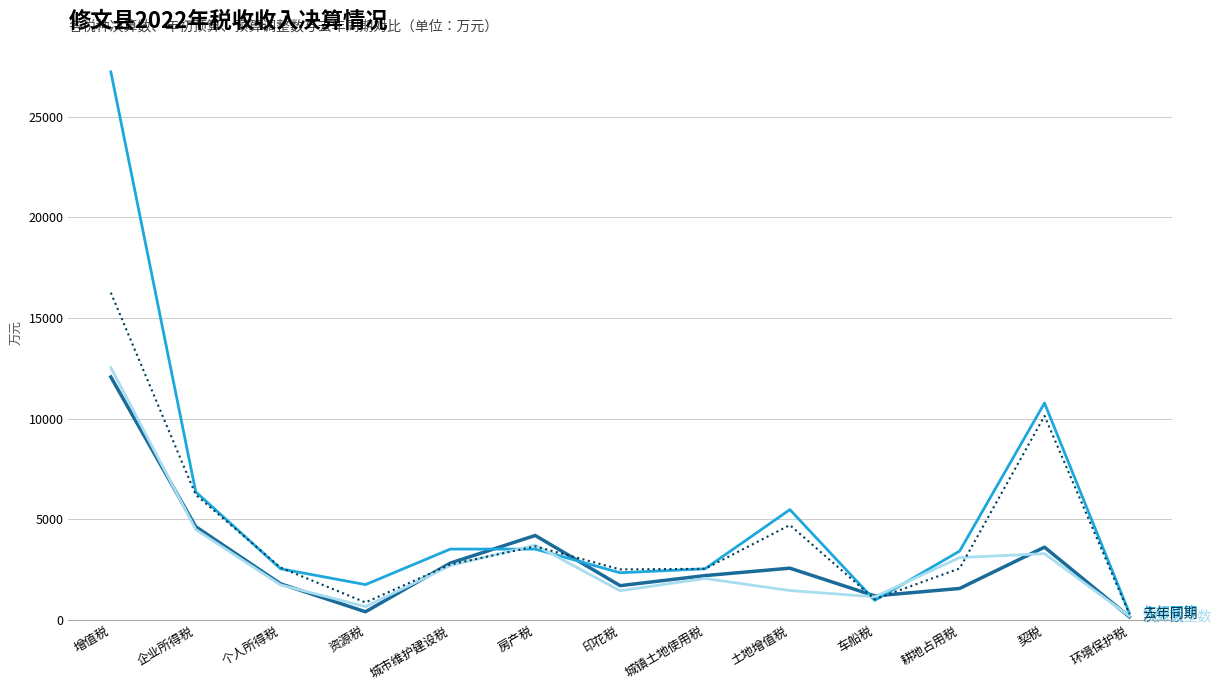

At which category is the sum across all series the highest?

增值税